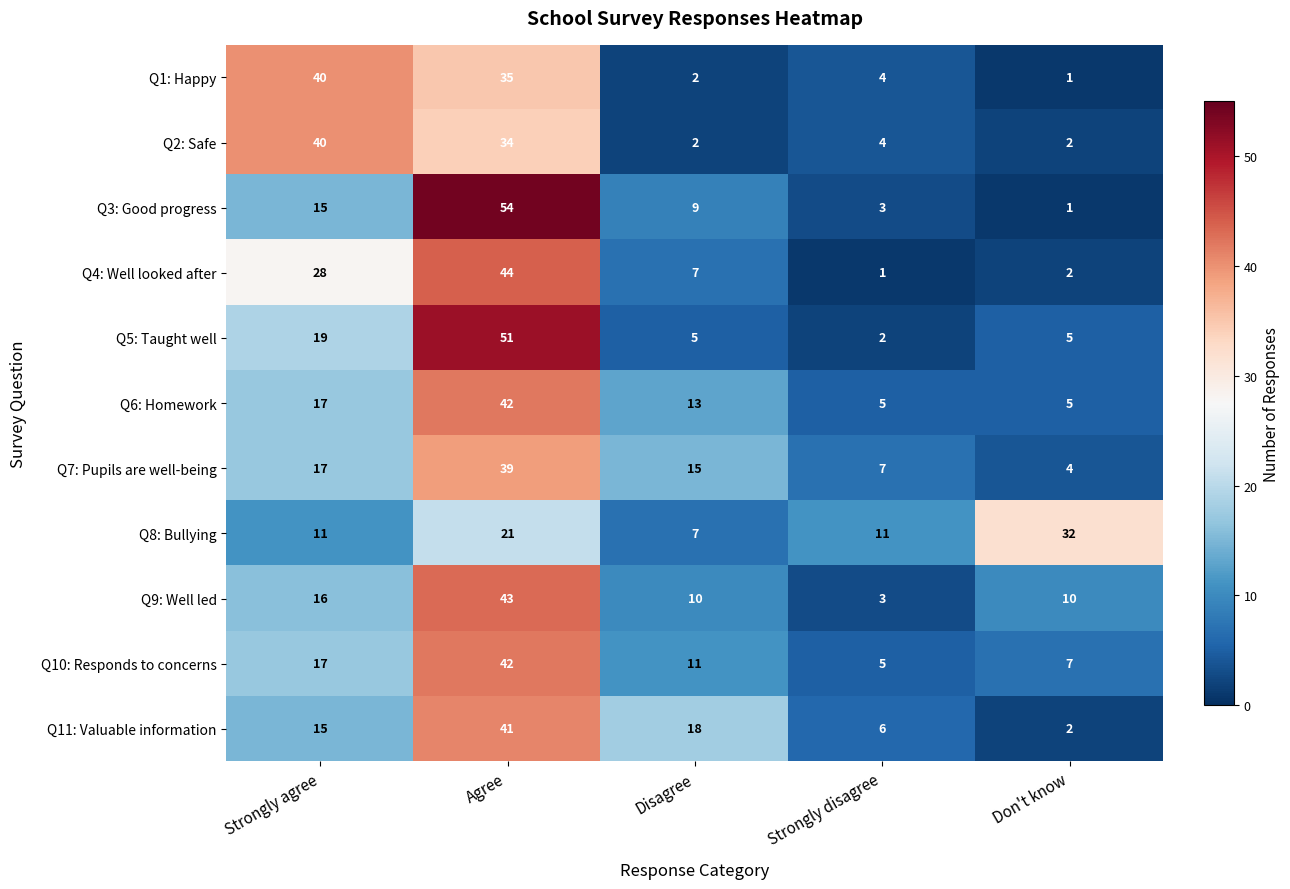

What is the difference between the highest and lowest values at Agree?

33